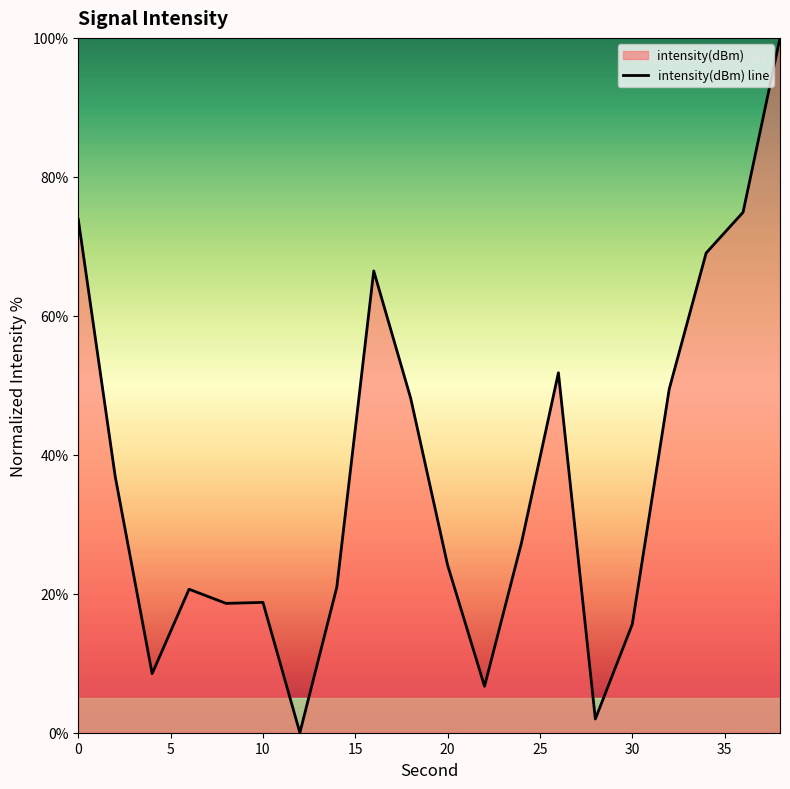

What is the approximate value at 10?

18.8